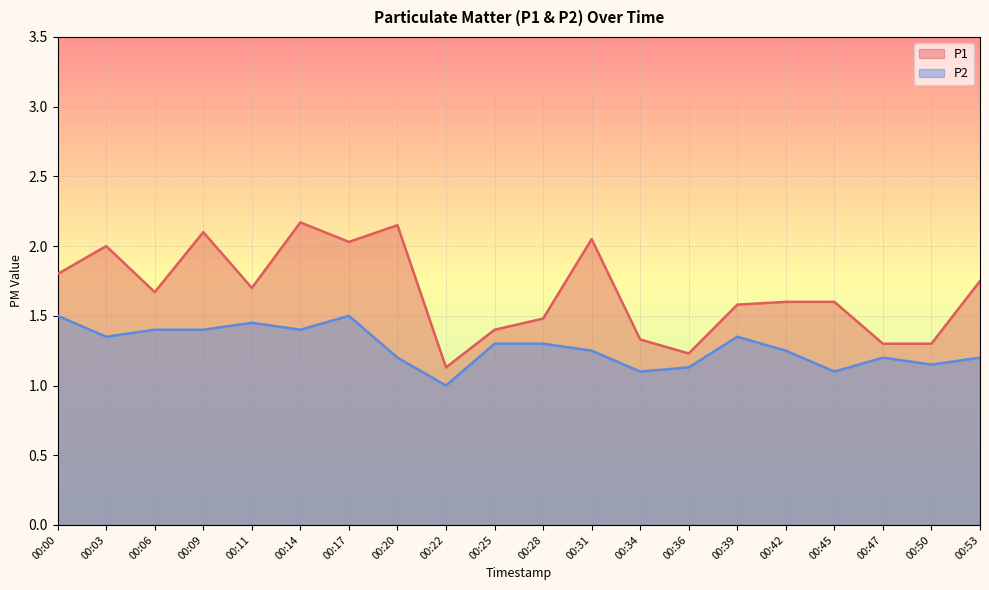

True or false: P1 and P2 cross at least once.

False